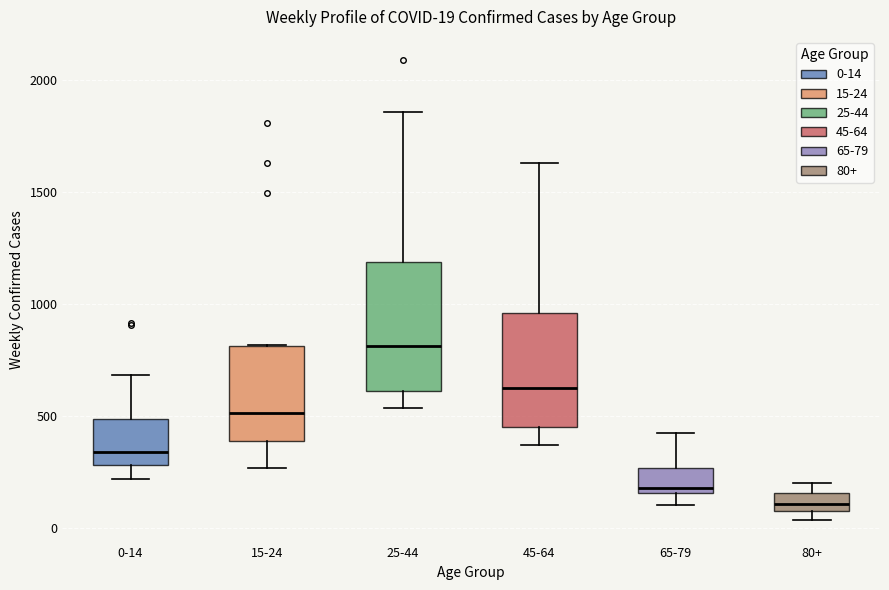

Which box's median line is the lowest?

80+